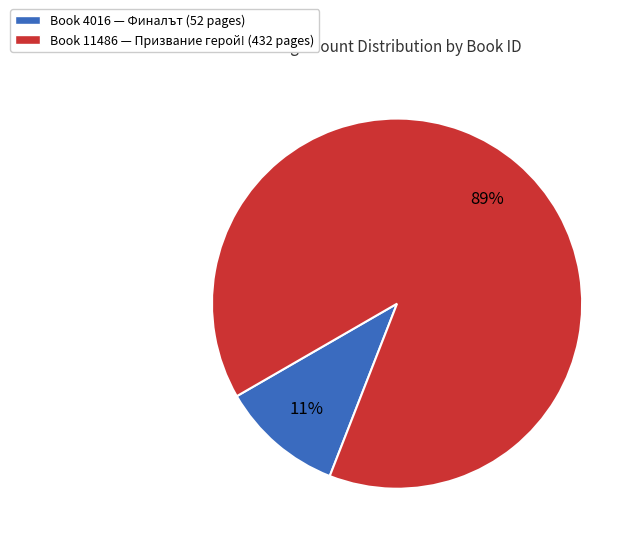

Is there a majority slice in this chart?

Yes